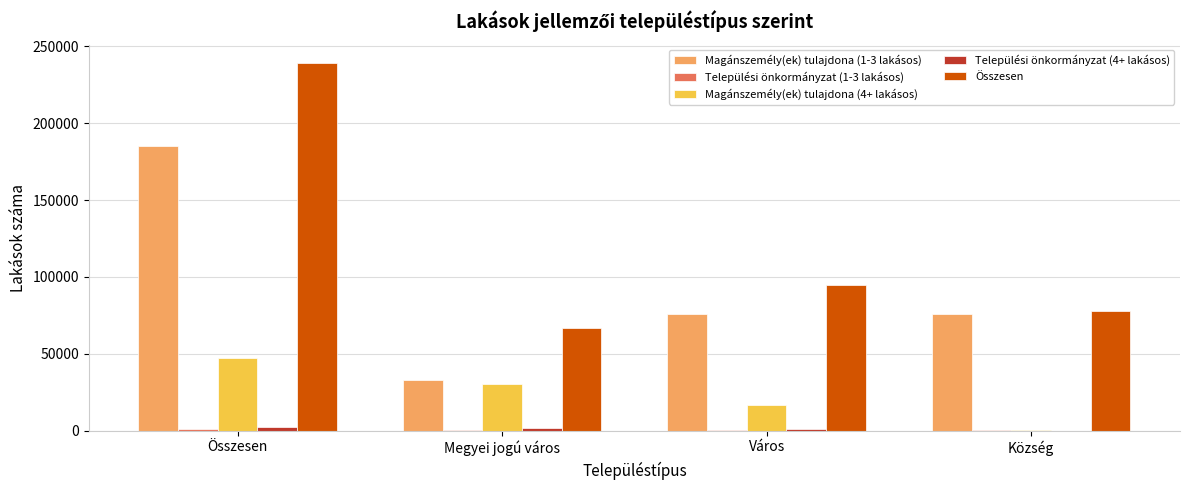

Which series changed the most between Összesen and Város?

Összesen